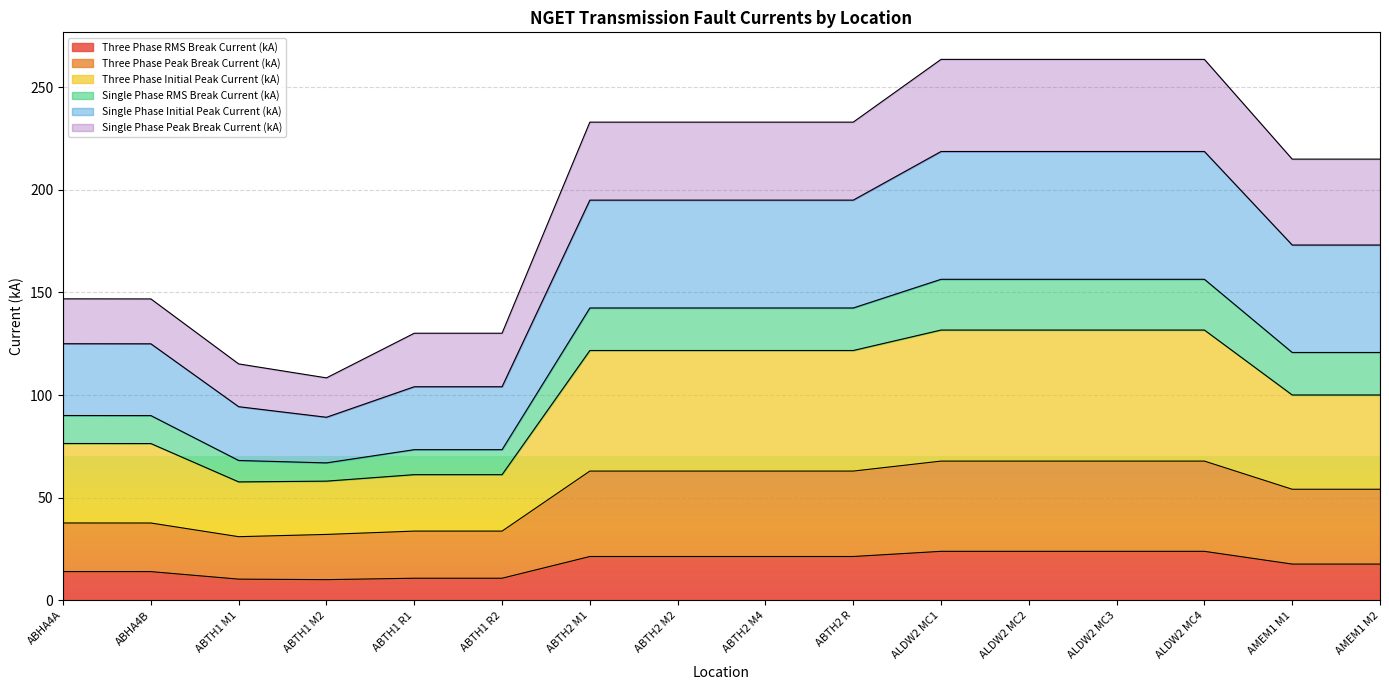

True or false: Three Phase Peak Break Current (kA) and Single Phase Initial Peak Current (kA) cross at least once.

False